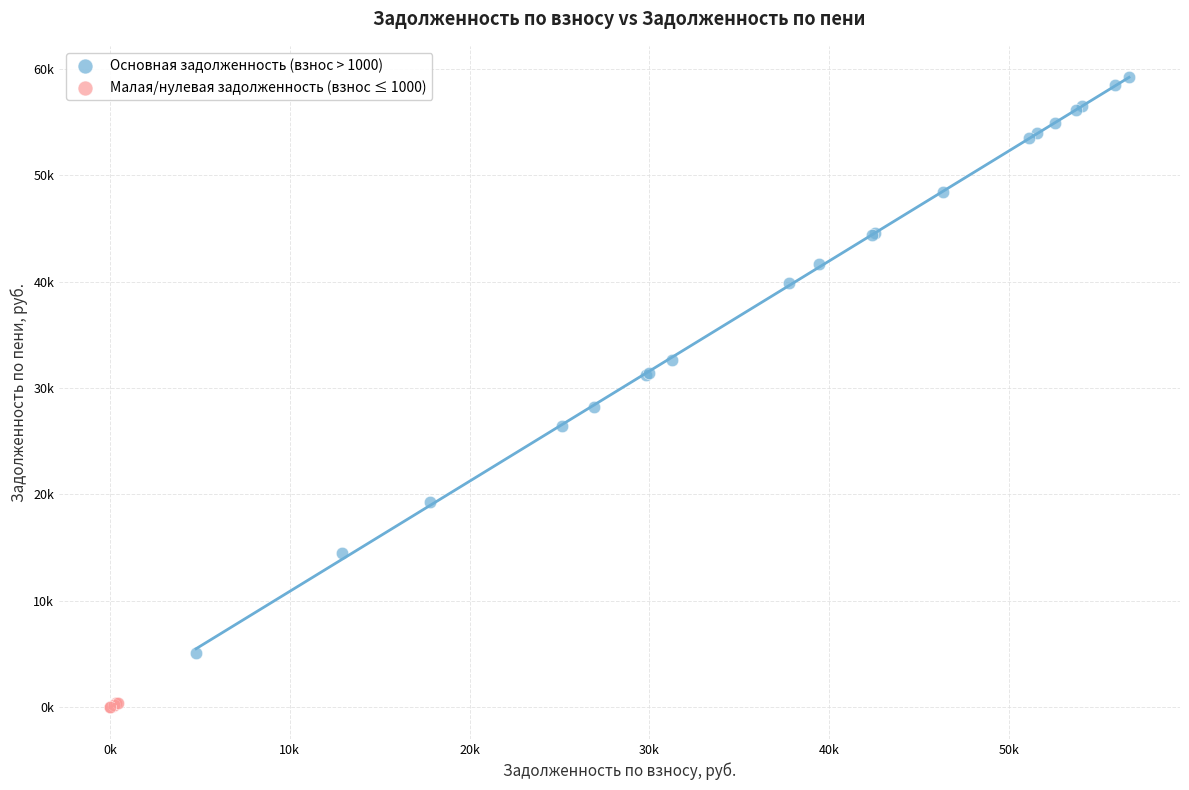

What are all the series names shown in the legend?

Основная задолженность (взнос > 1000), Малая/нулевая задолженность (взнос ≤ 1000)